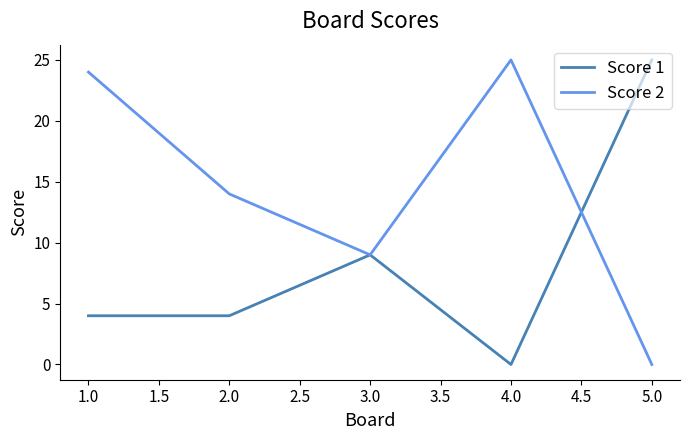

What is the maximum value shown in the chart?

25